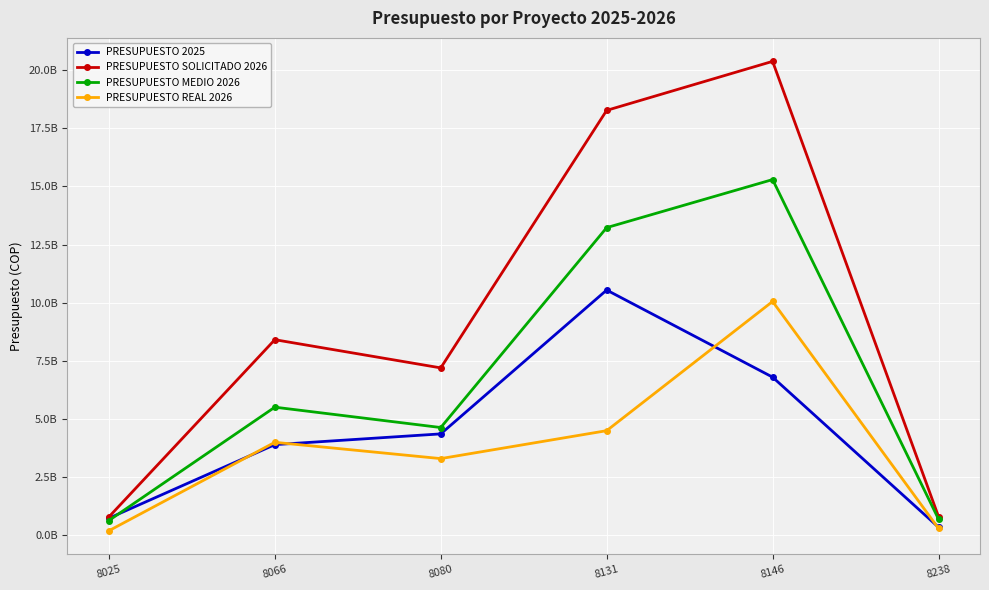

True or false: PRESUPUESTO REAL 2026 and PRESUPUESTO SOLICITADO 2026 cross at least once.

False